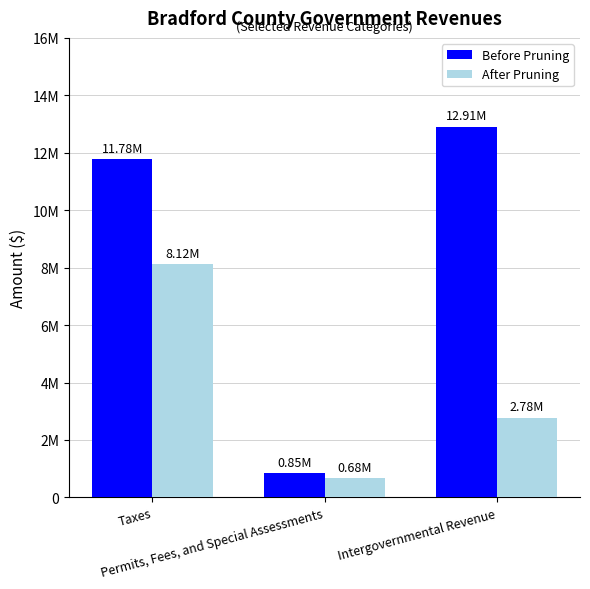

What is the difference between the maximum and minimum values in the Before Pruning series?

12057814